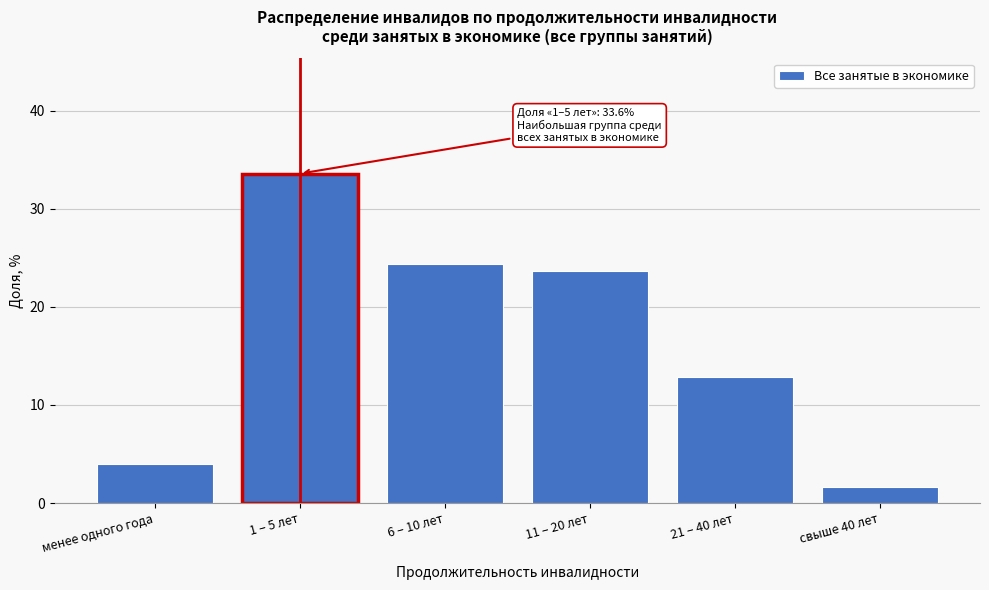

Reading right to left, list all the values displayed in this chart.

1.7	12.8	23.6	24.3	33.6	4.0